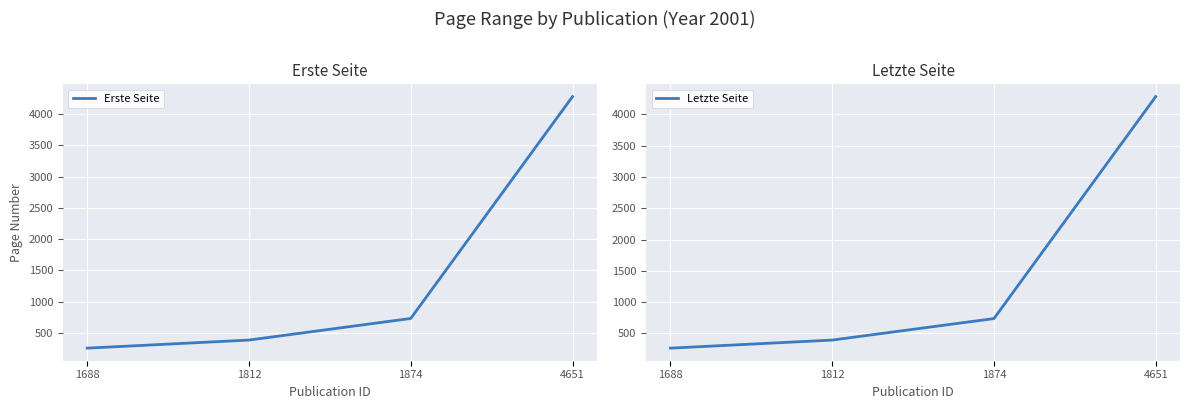

List the labels in order of Letzte Seite value, largest first.

4651, 1874, 1812, 1688